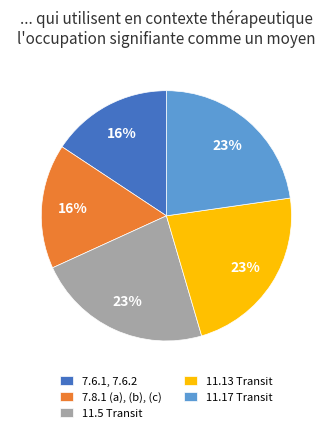

Is the sum of 7.6.1, 7.6.2 and 11.17 Transit greater than half?

No